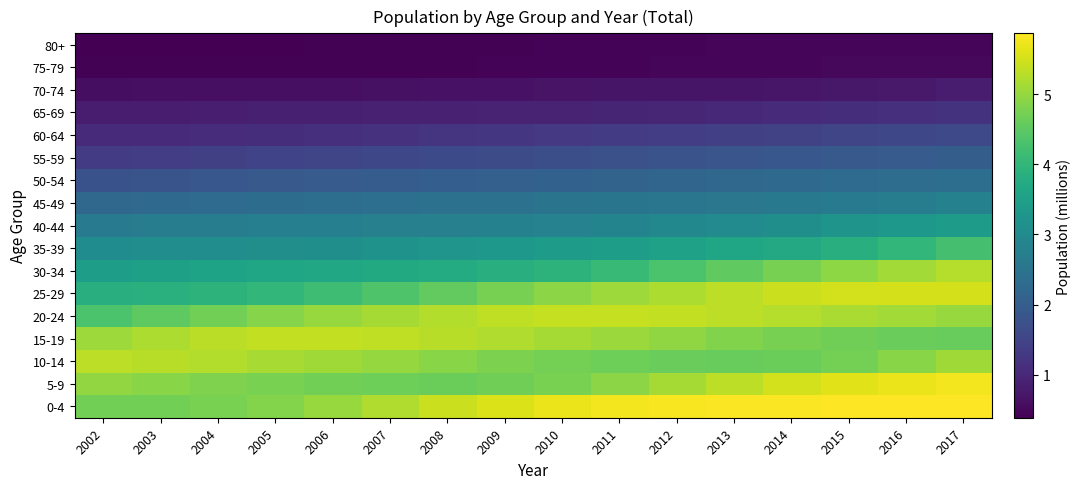

Rank the series at 2008 from highest to lowest value.

0-4, 15-19, 20-24, 10-14, 5-9, 25-29, 30-34, 35-39, 40-44, 45-49, 50-54, 55-59, 60-64, 65-69, 70-74, 75-79, 80+